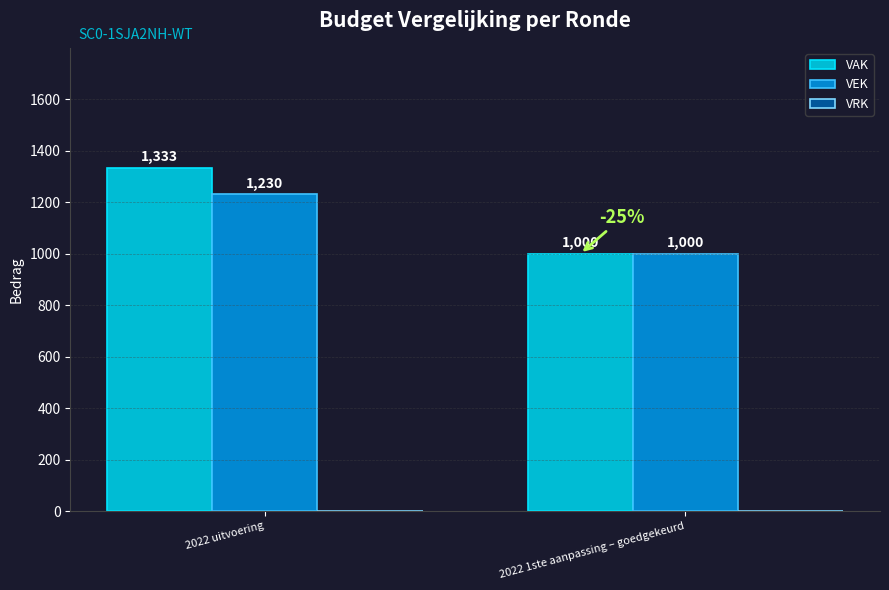

What is the difference between the highest and lowest values at 2022 1ste aanpassing – goedgekeurd?

0